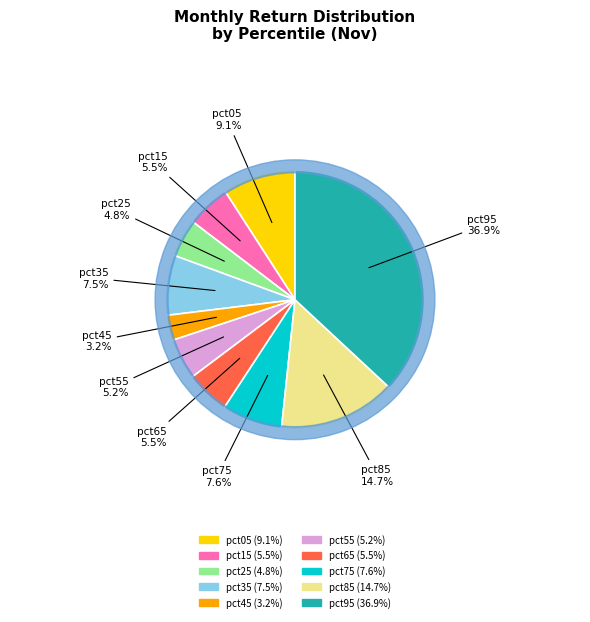

Is there a majority slice in this chart?

No